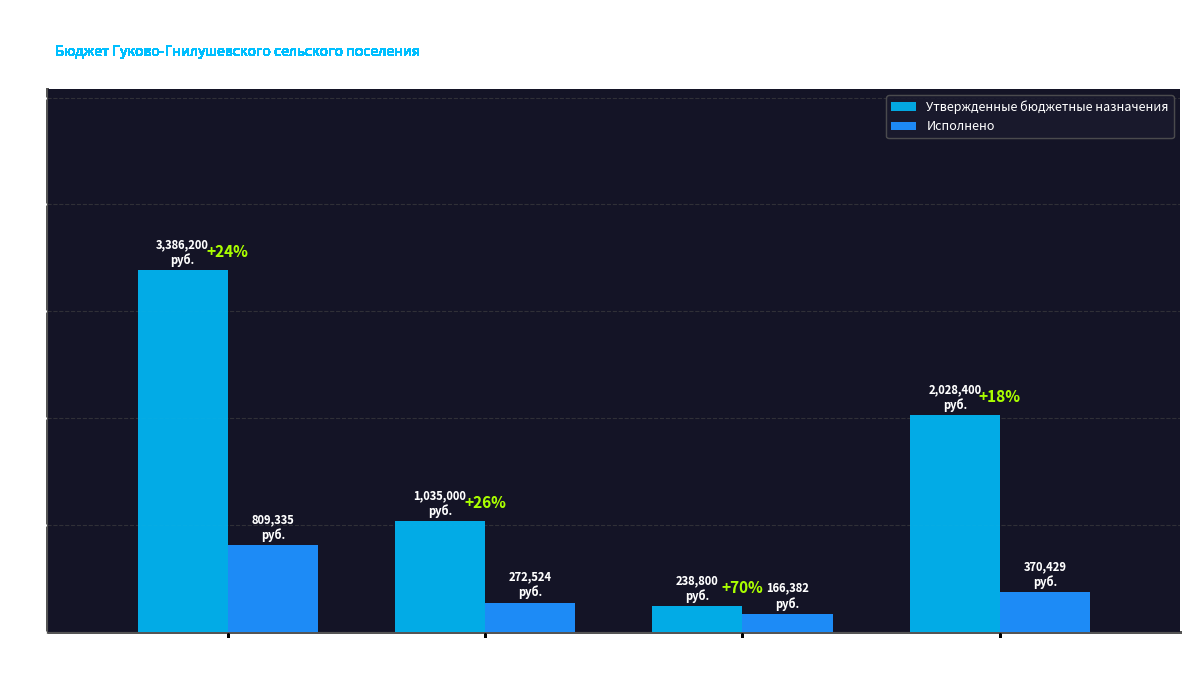

What are all the series names shown in the legend?

Утвержденные бюджетные назначения, Исполнено